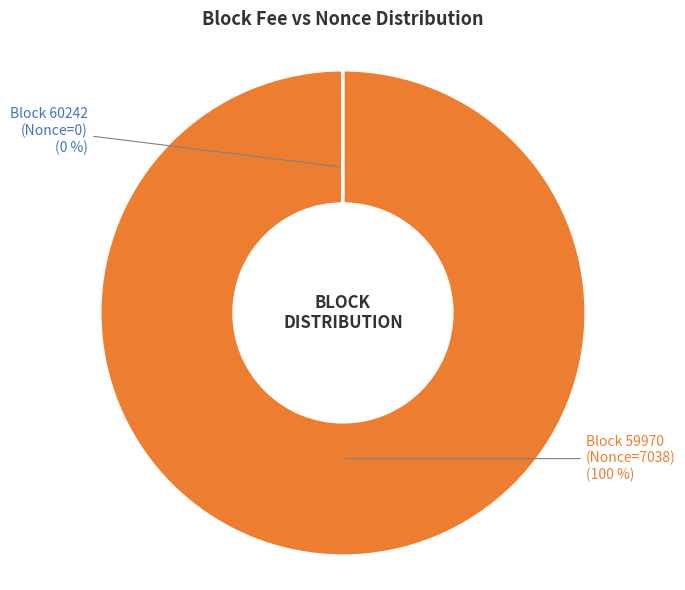

To the nearest percent, what is the difference between the largest and smallest slice percentages?

100%